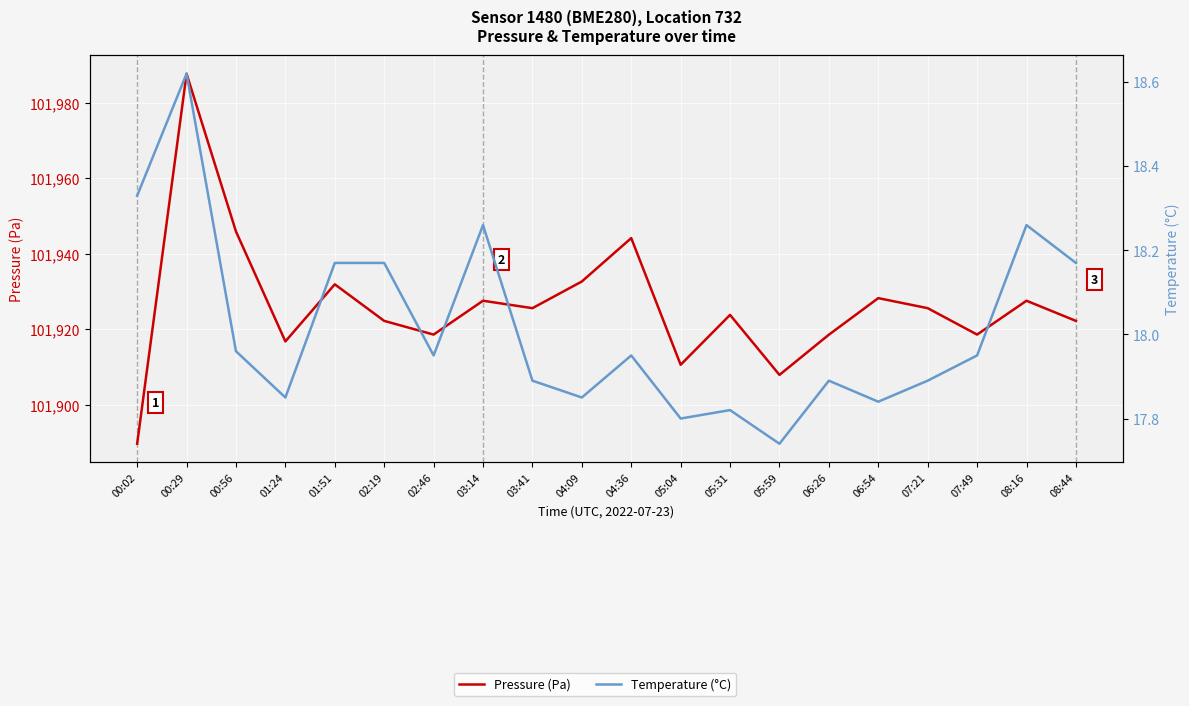

Which label corresponds to the largest value in the chart?

00:29